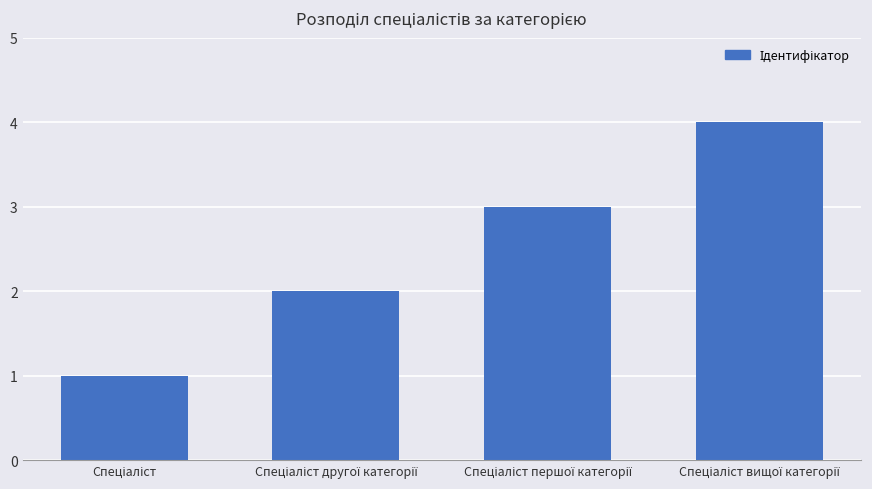

What is the maximum value shown in the chart?

4